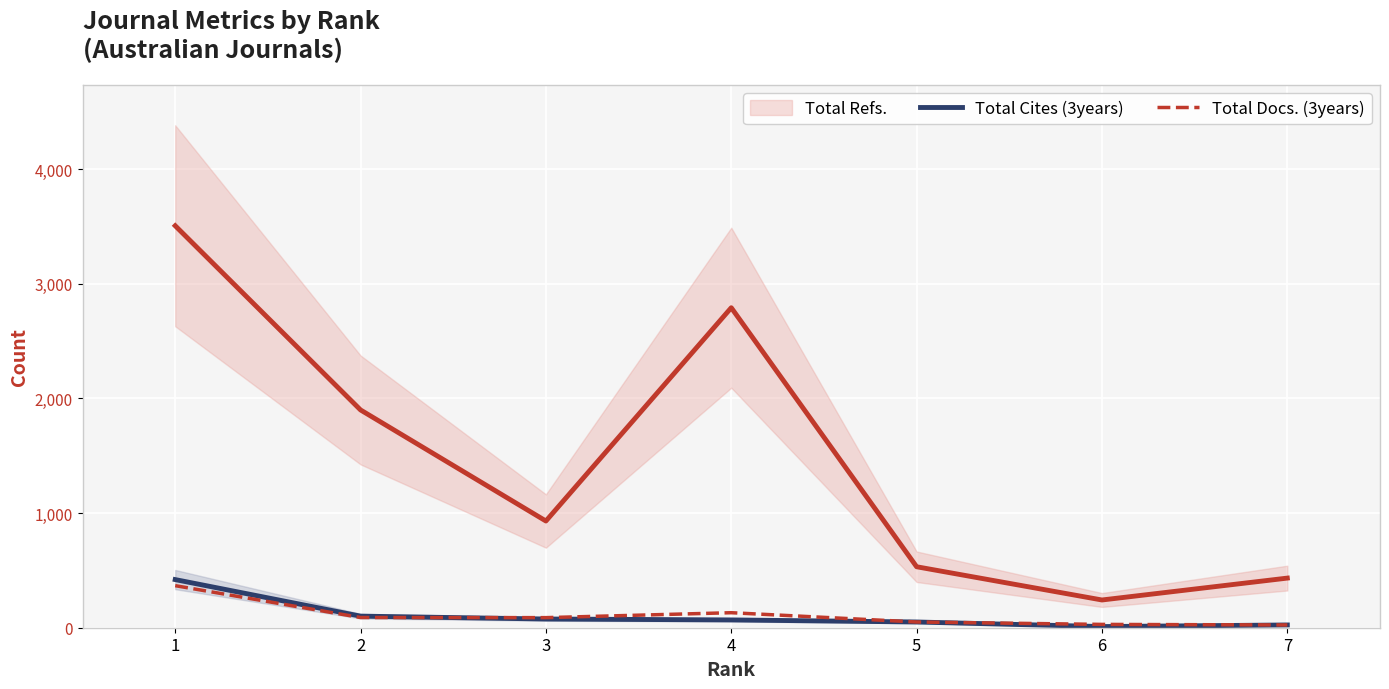

The value of Total Docs. (3years) at 1 is 367. True or false?

True